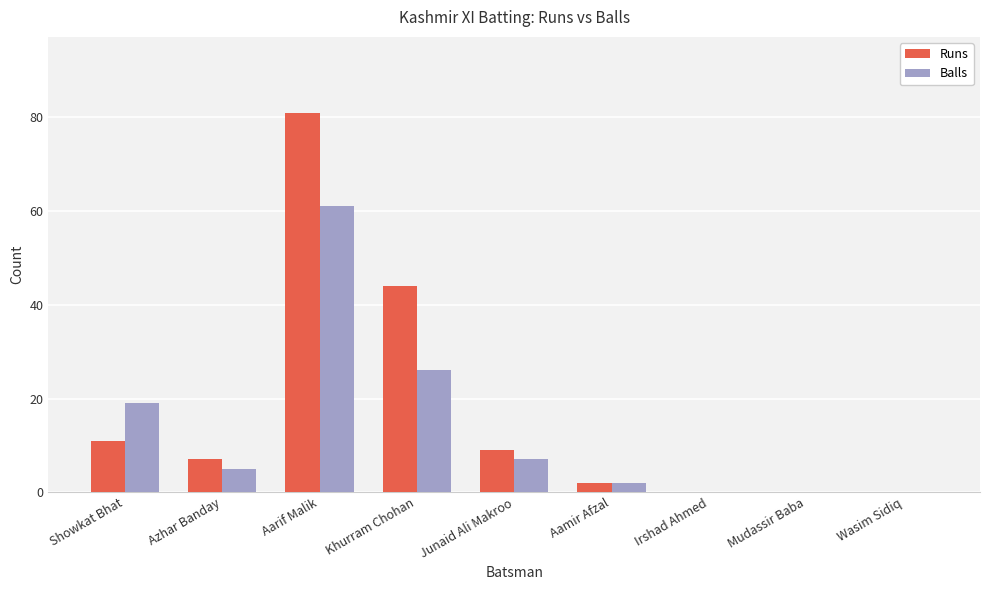

What is the greatest value displayed?

81